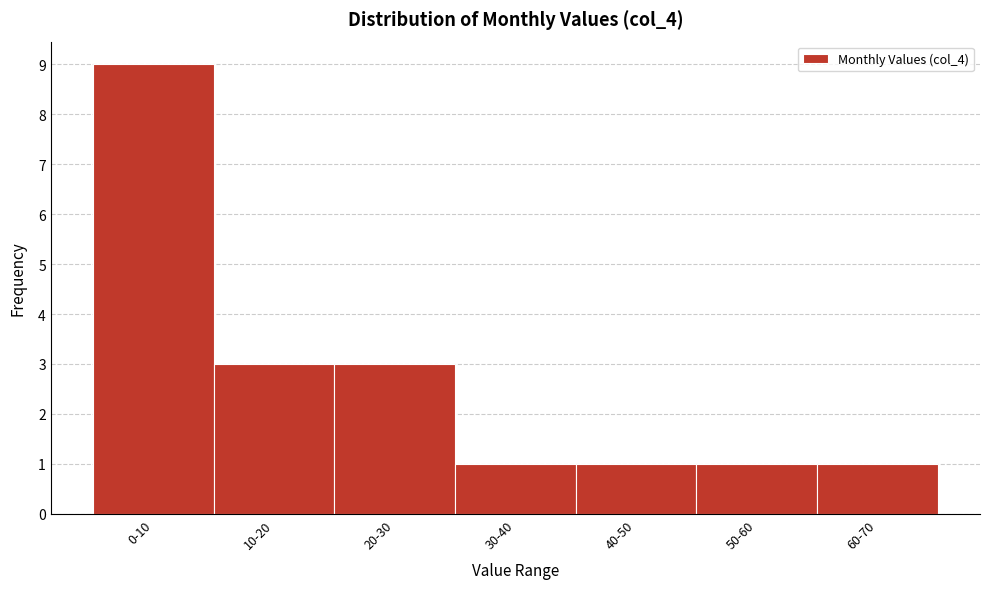

Reading left to right, what are all the values shown in this chart?

9	3	3	1	1	1	1